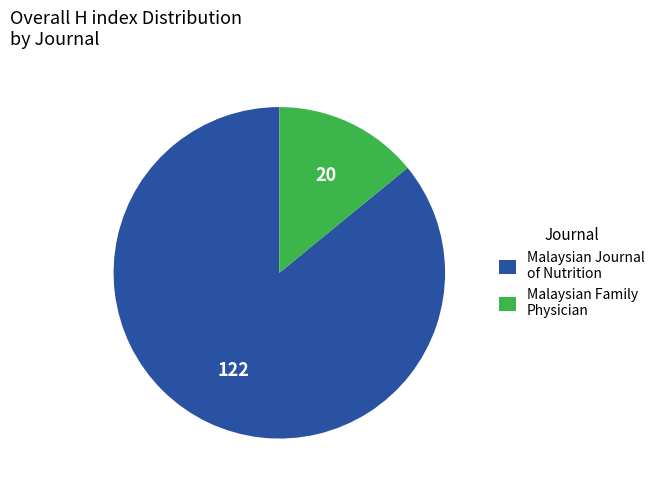

Is there any slice that represents more than half of the pie?

Yes